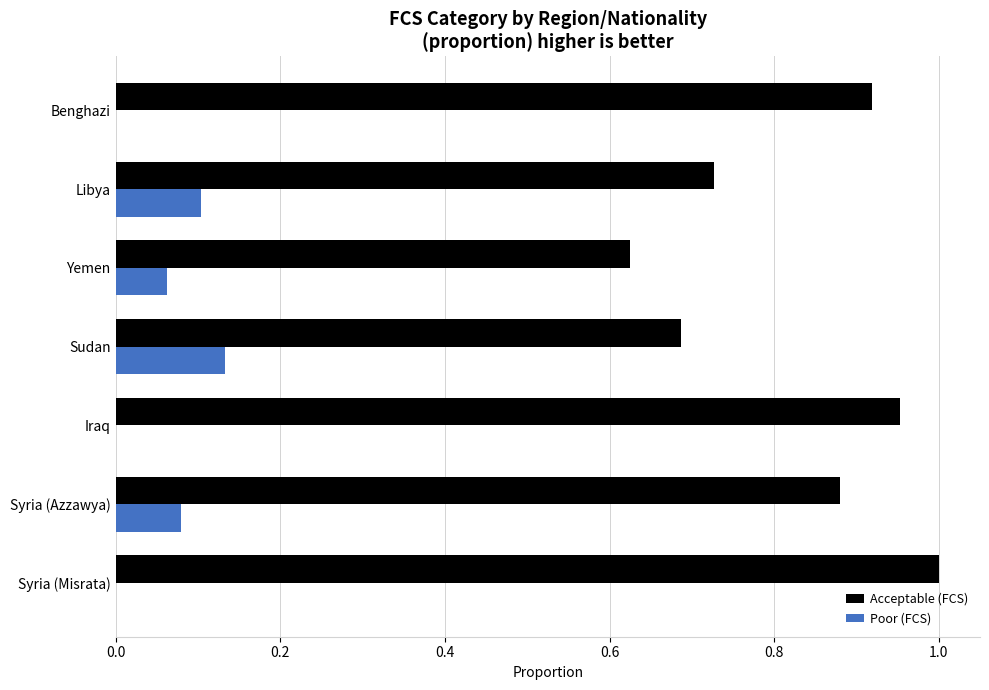

What is the sum of all Acceptable (FCS) values?

5.8